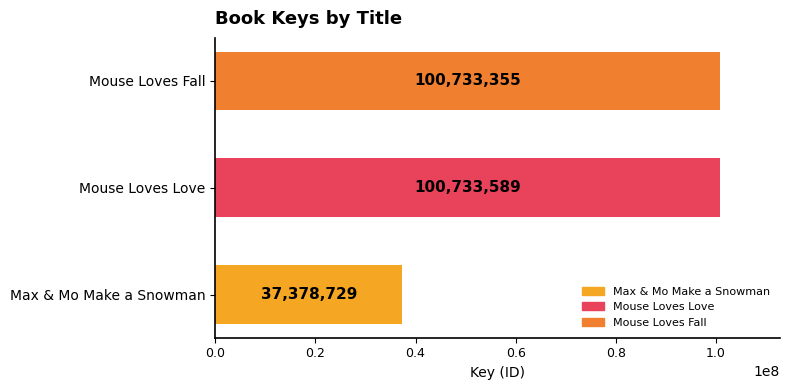

Reading bottom to top, transcribe all the data shown in this chart.

37378729	100733589	100733355